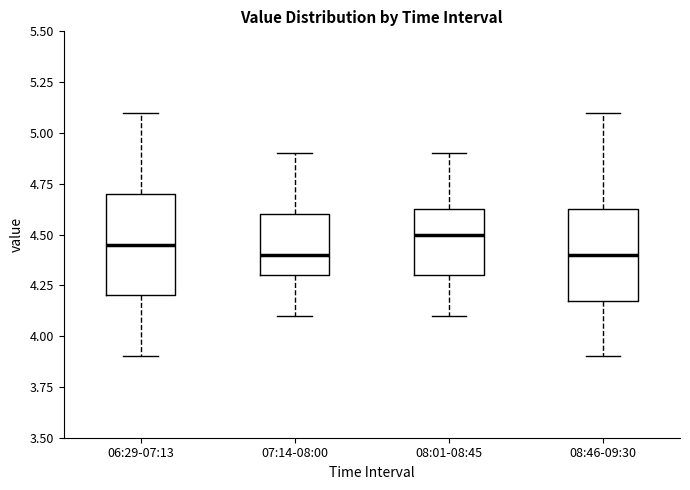

Reading left to right, transcribe this box plot: for each box, give where its median line is, the range the box spans, and where its two whiskers end, as read against the y-axis. The values are not printed on the chart, so give them approximately, as read against the axis.

06:29-07:13: median 4.45, box 4.20 to 4.70, whiskers 3.90 to 5.10
07:14-08:00: median 4.40, box 4.30 to 4.60, whiskers 4.10 to 4.90
08:01-08:45: median 4.50, box 4.30 to 4.65, whiskers 4.10 to 4.90
08:46-09:30: median 4.40, box 4.20 to 4.65, whiskers 3.90 to 5.10